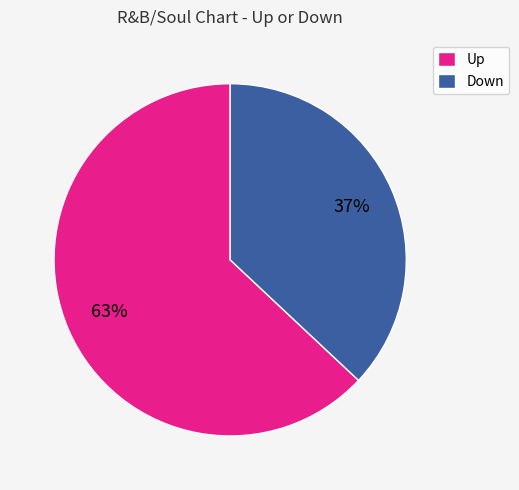

What percentage is the Down slice, to the nearest percent?

37%